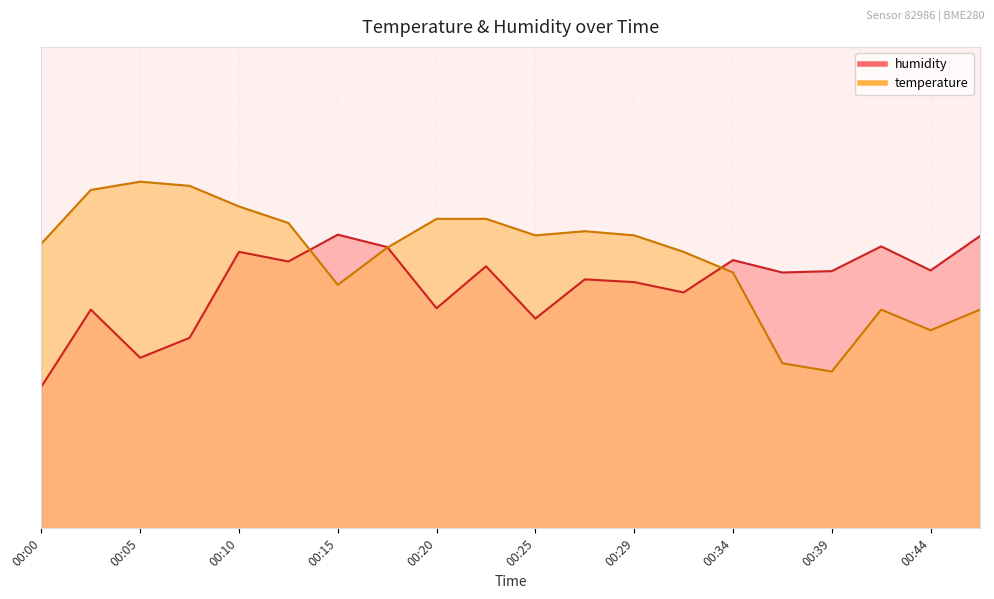

Does the chart display data point markers on the line(s)?

No